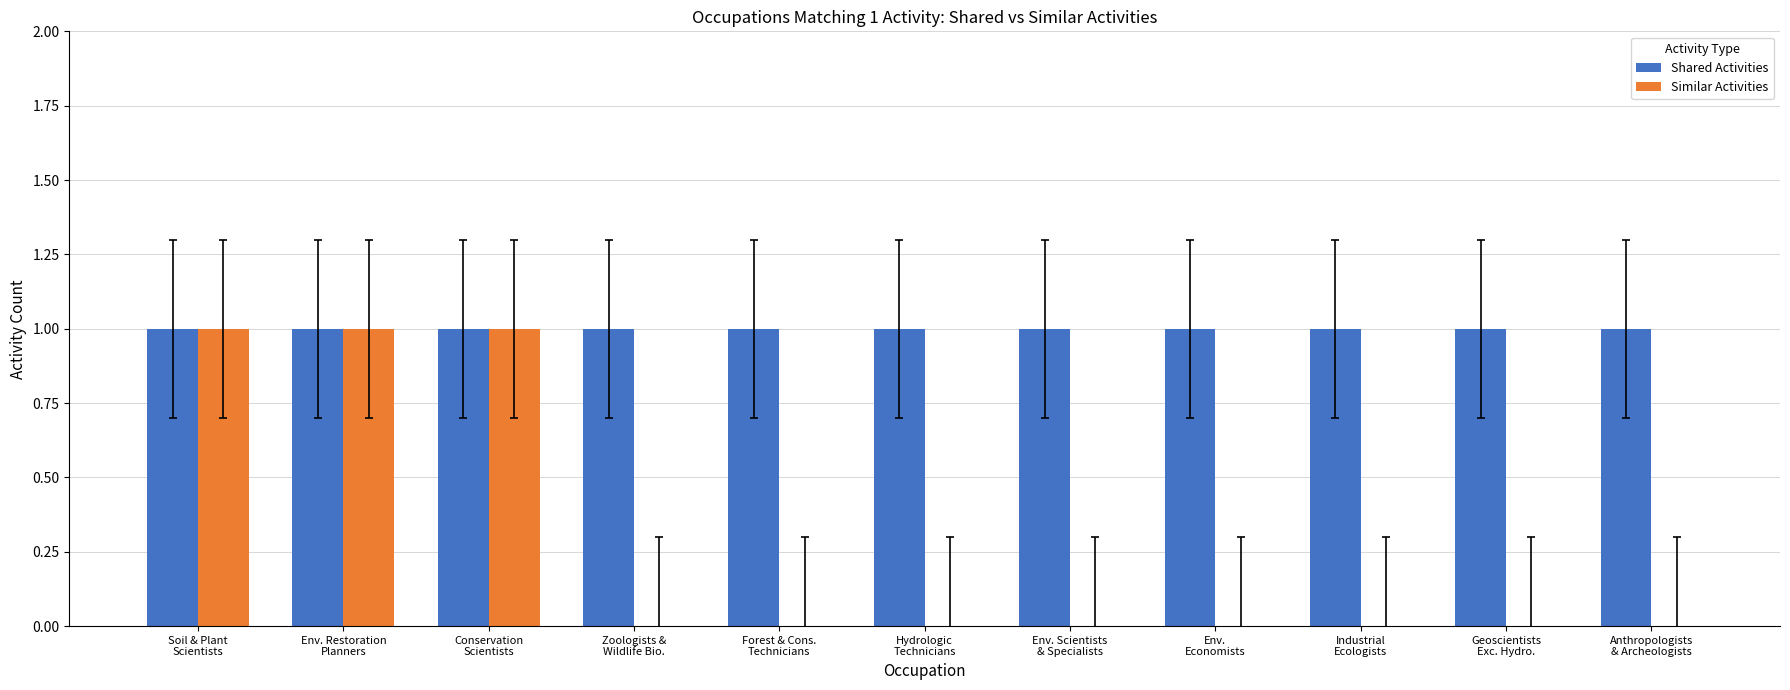

What is the total value across all series at Conservation
Scientists?

2